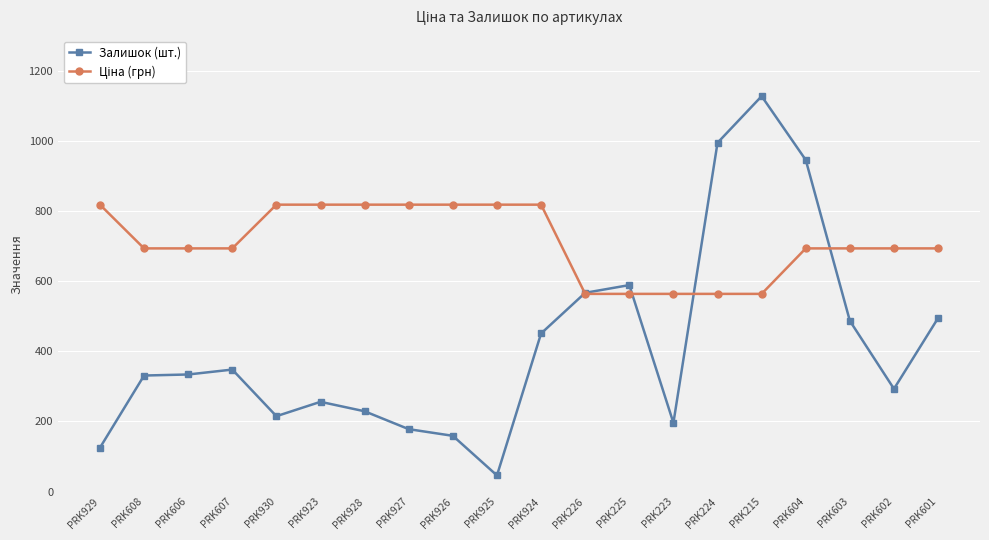

The value of Залишок (шт.) at PRK608 is 331.0. True or false?

True